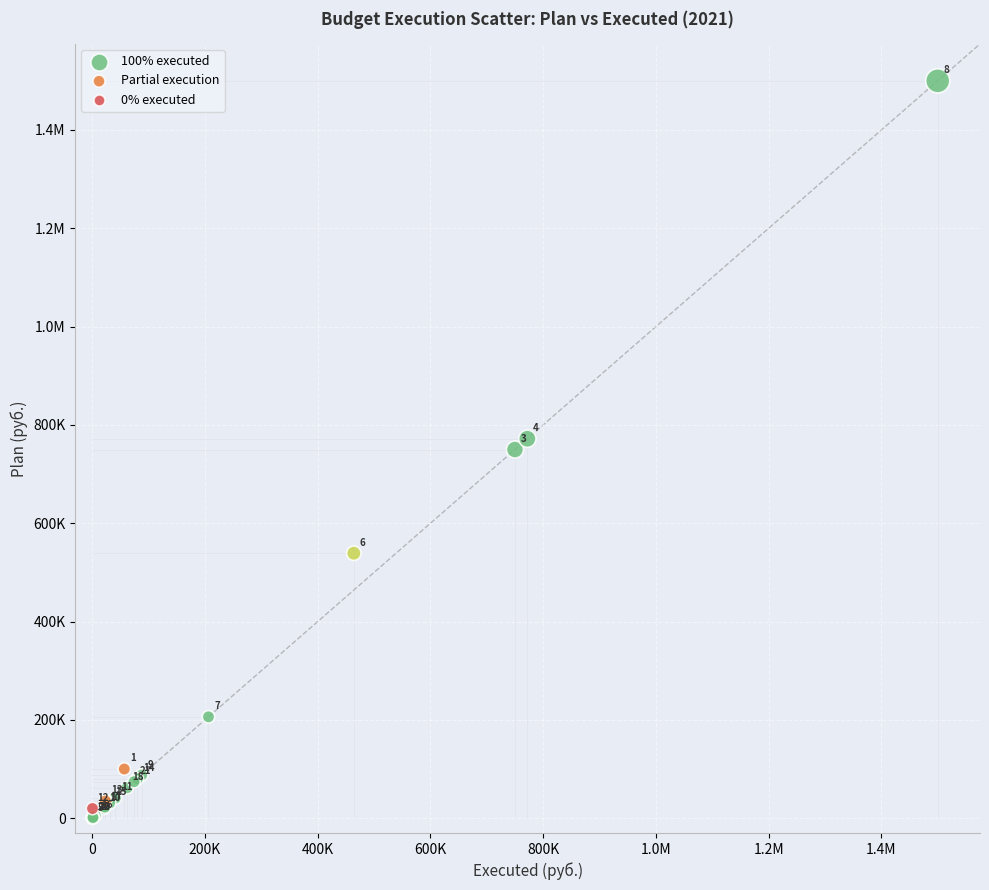

What are all the series names shown in the legend?

100% executed, Partial execution, 0% executed